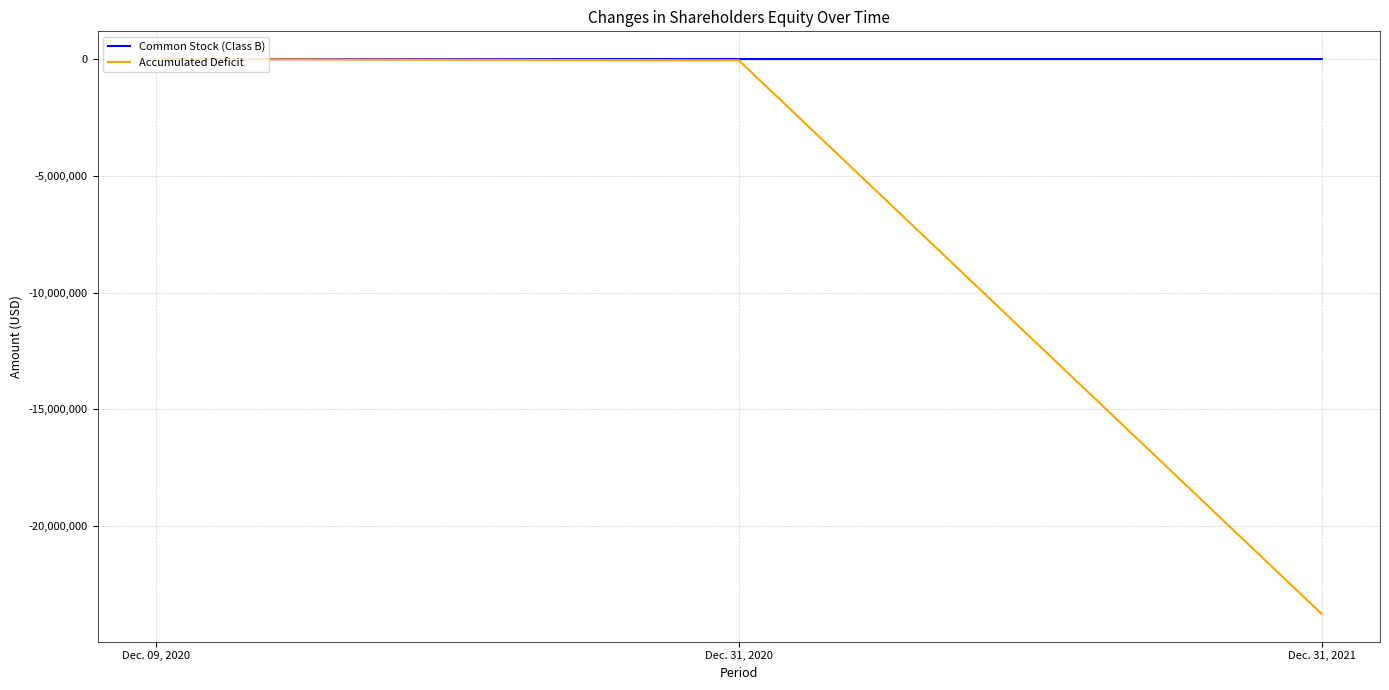

What position from the right is Dec. 31, 2020?

2